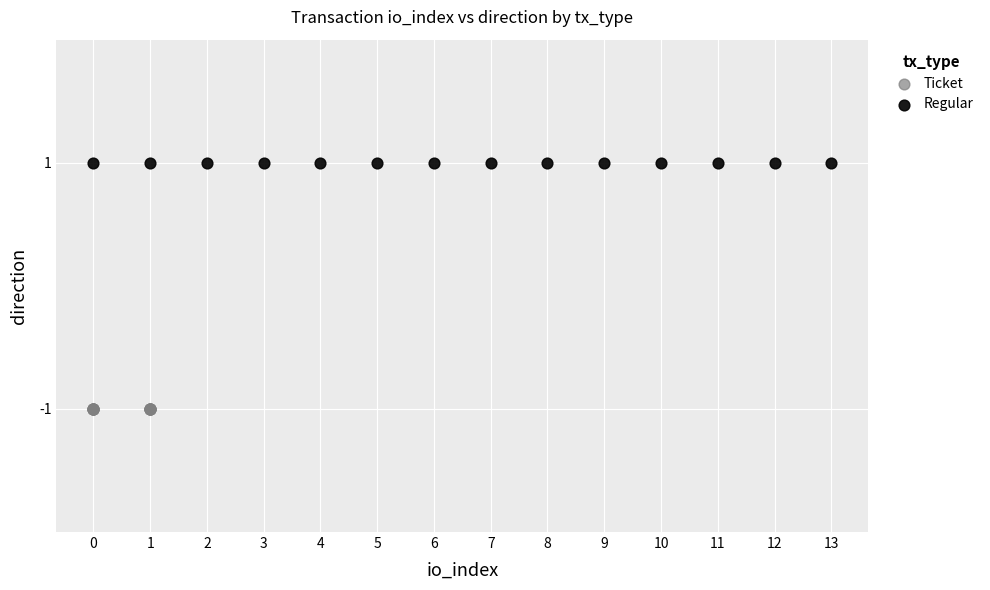

Which series reaches the minimum Y coordinate?

Ticket